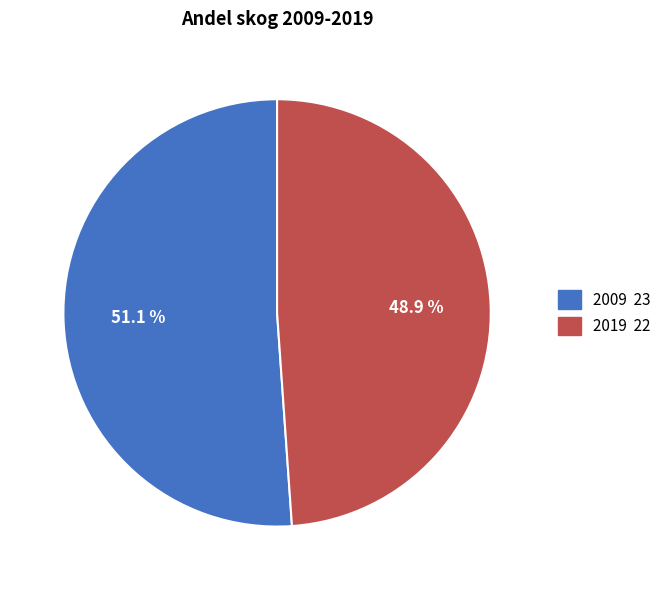

What is the smallest slice in the pie chart?

2019